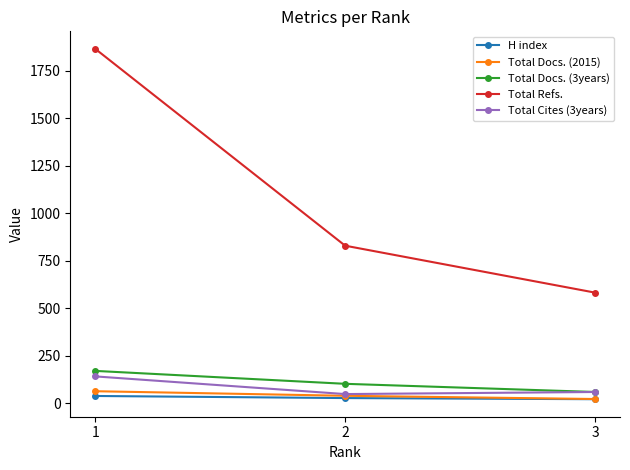

What is the difference between the maximum and minimum values in the Total Docs. (3years) series?

111